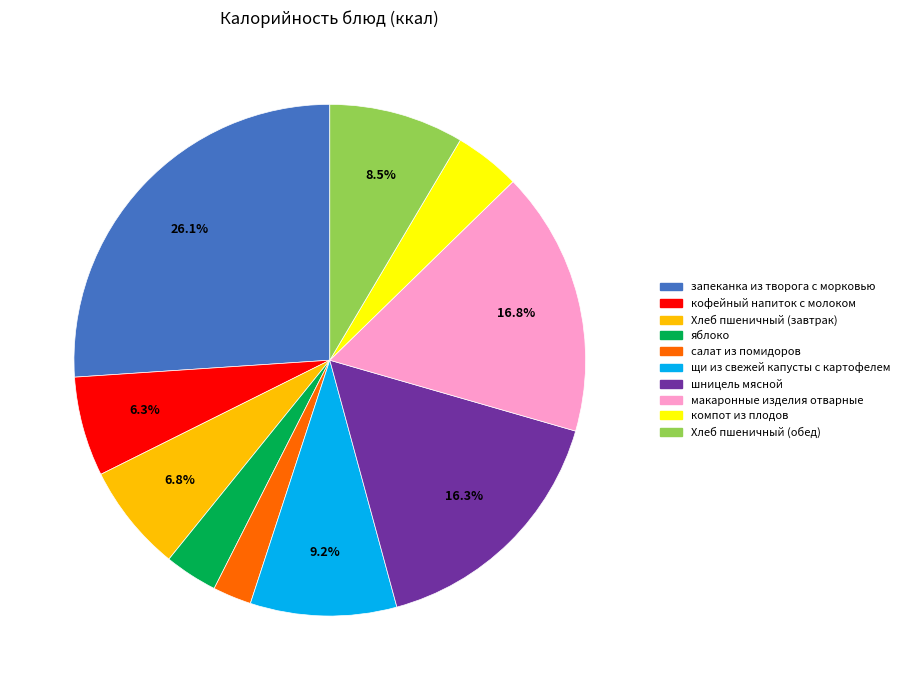

Is there any slice that represents more than half of the pie?

No